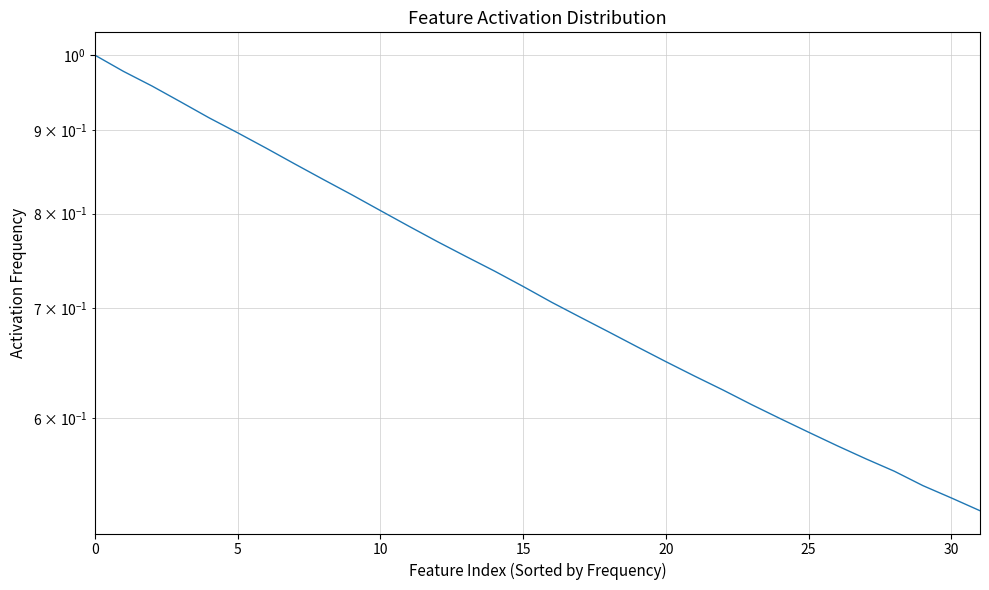

Between 30 and 20, which is larger?

20